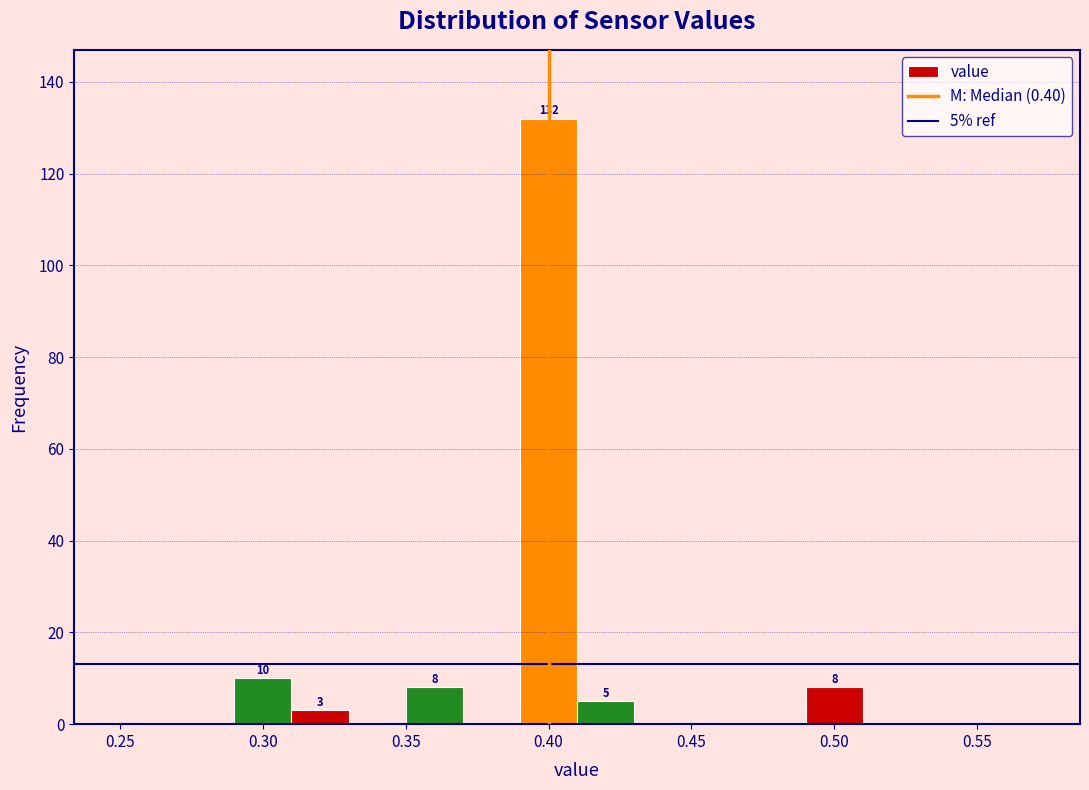

Over which range of the x-axis is the bar tallest?

0.39 to 0.41